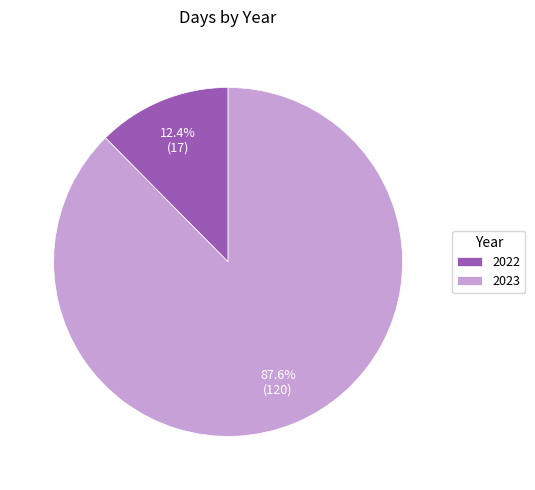

To the nearest percent, what is the difference between the largest and smallest slice percentages?

75%